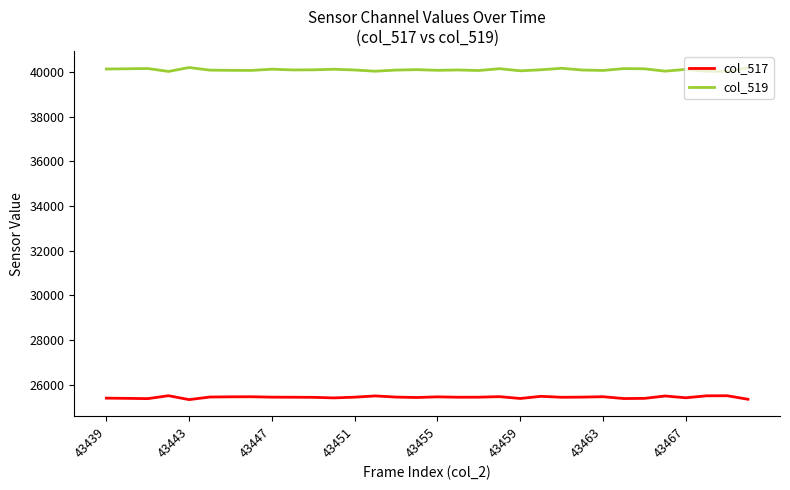

Does the chart have visible grid lines?

No